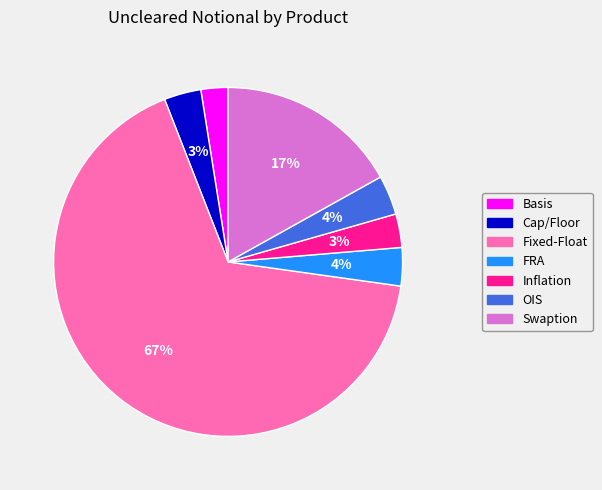

Is the sum of Cap/Floor and Swaption greater than half?

No